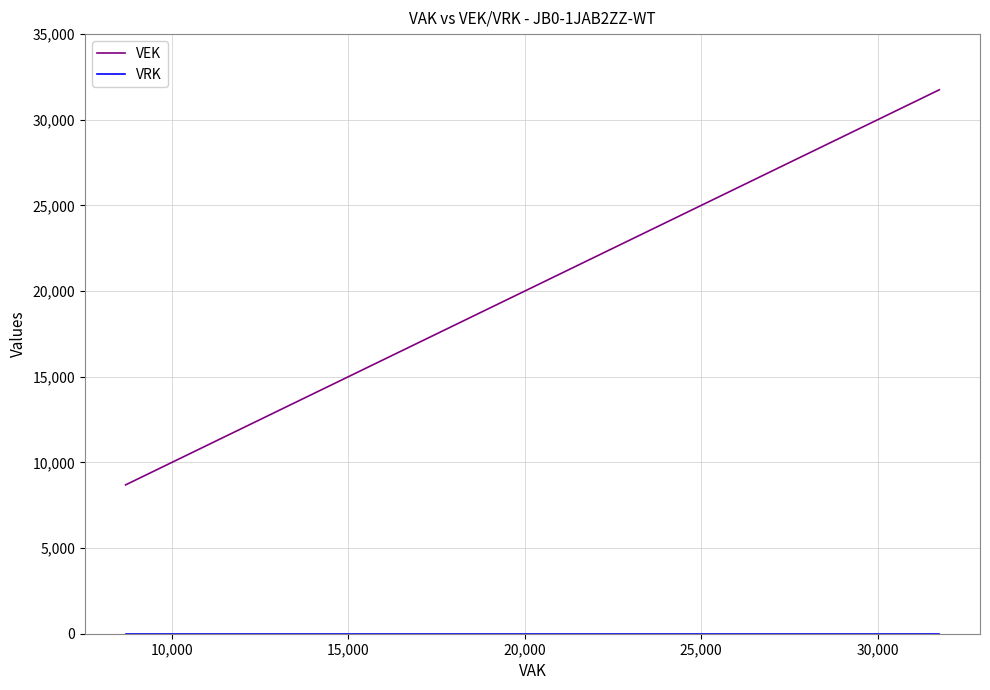

Is this an area chart (filled region under the line)?

No